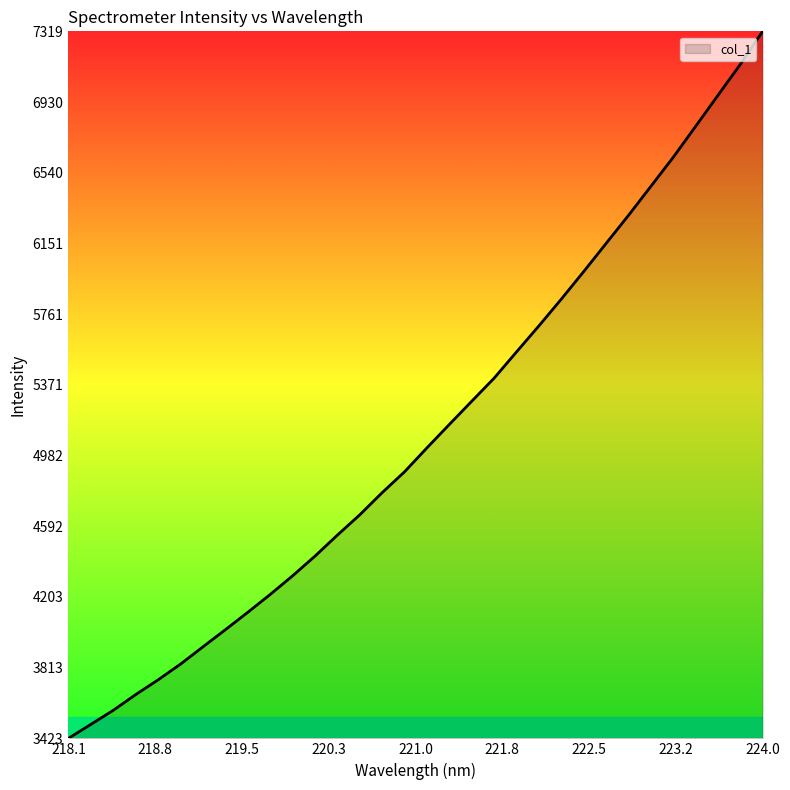

What is the difference between the maximum and minimum values?

3896.0